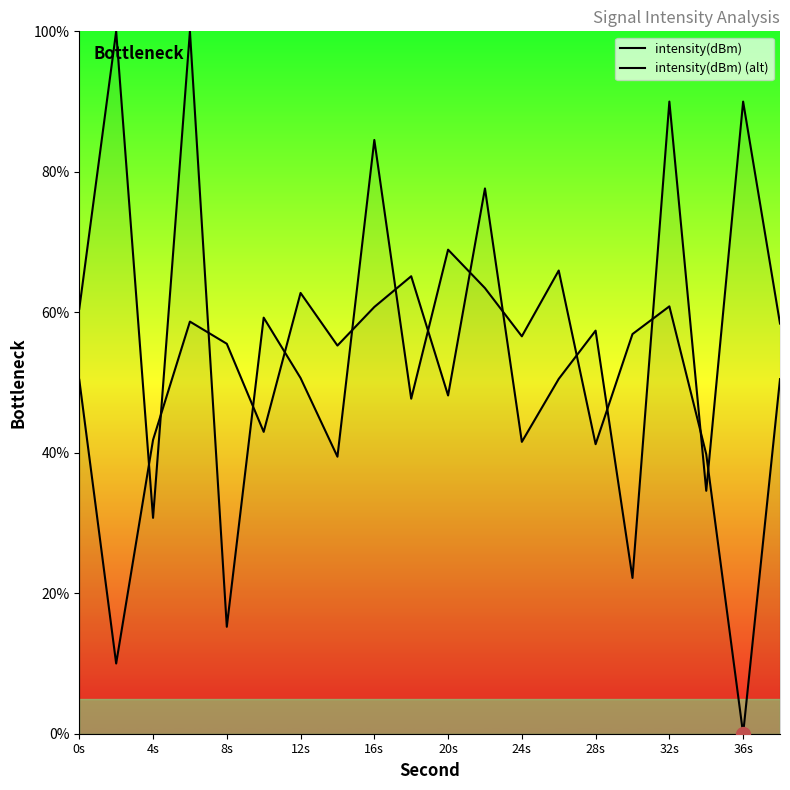

Which series has the largest total across all categories?

intensity(dBm)